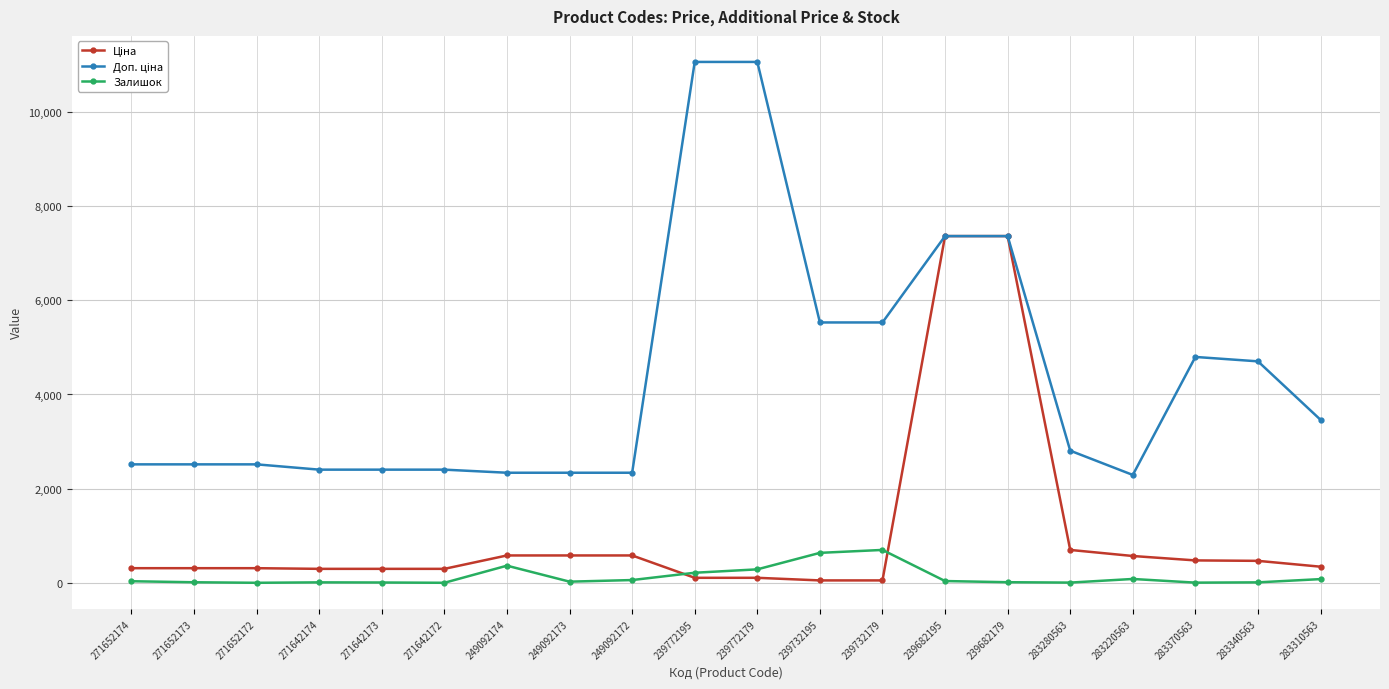

At how many categories does at least one series exceed 5361?

6